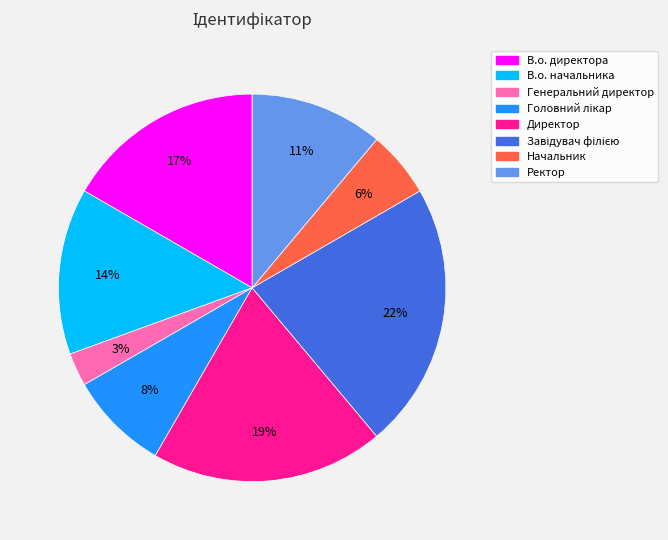

Is В.о. директора the majority of the pie?

No